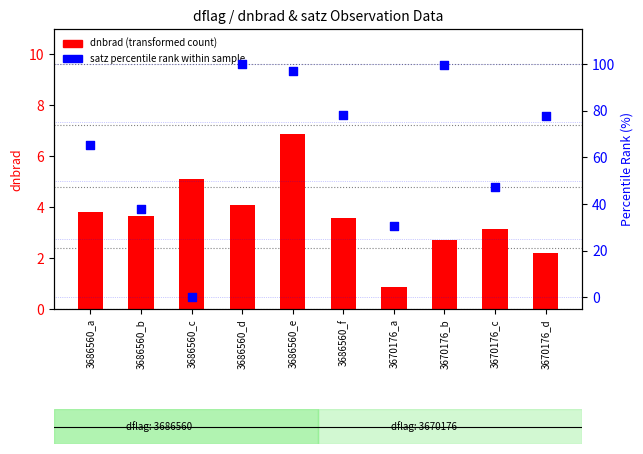

Which series reaches the minimum Y coordinate?

satz percentile rank